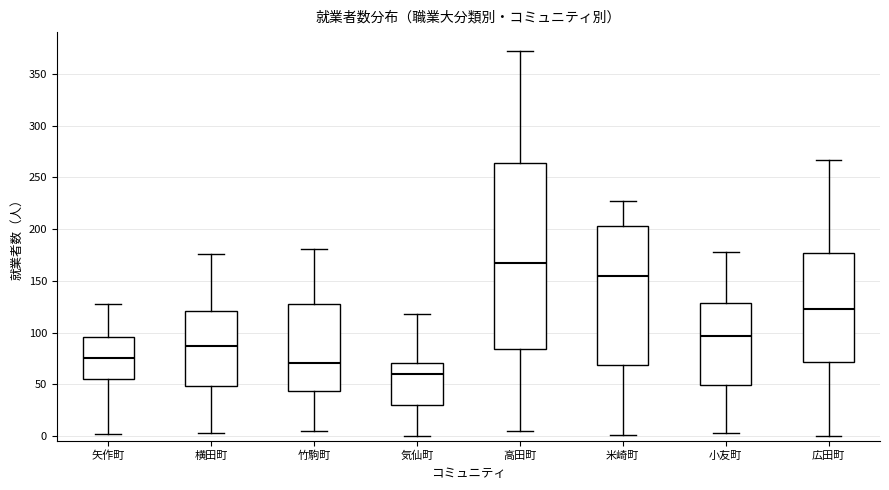

Reading left to right, read every box against the y-axis: the position of its median line, the range the box covers, and the ends of its whiskers. The values are not printed on the chart, so give them approximately, as read against the axis.

矢作町: median 75, box 55 to 95, whiskers 0 to 130
横田町: median 85, box 50 to 120, whiskers 5 to 175
竹駒町: median 70, box 45 to 130, whiskers 5 to 180
気仙町: median 60, box 30 to 70, whiskers 0 to 120
高田町: median 165, box 85 to 265, whiskers 5 to 370
米崎町: median 155, box 70 to 205, whiskers 0 to 225
小友町: median 95, box 50 to 130, whiskers 5 to 180
広田町: median 125, box 70 to 175, whiskers 0 to 265